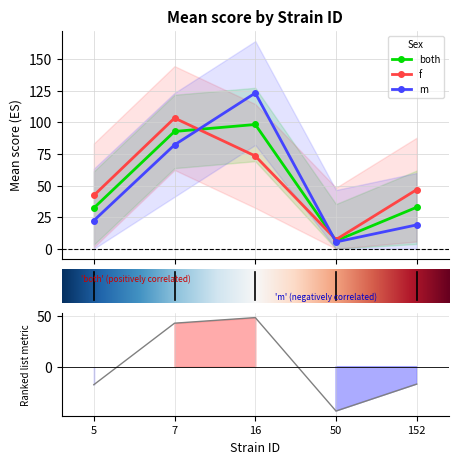

At how many categories does at least one series exceed 92?

2